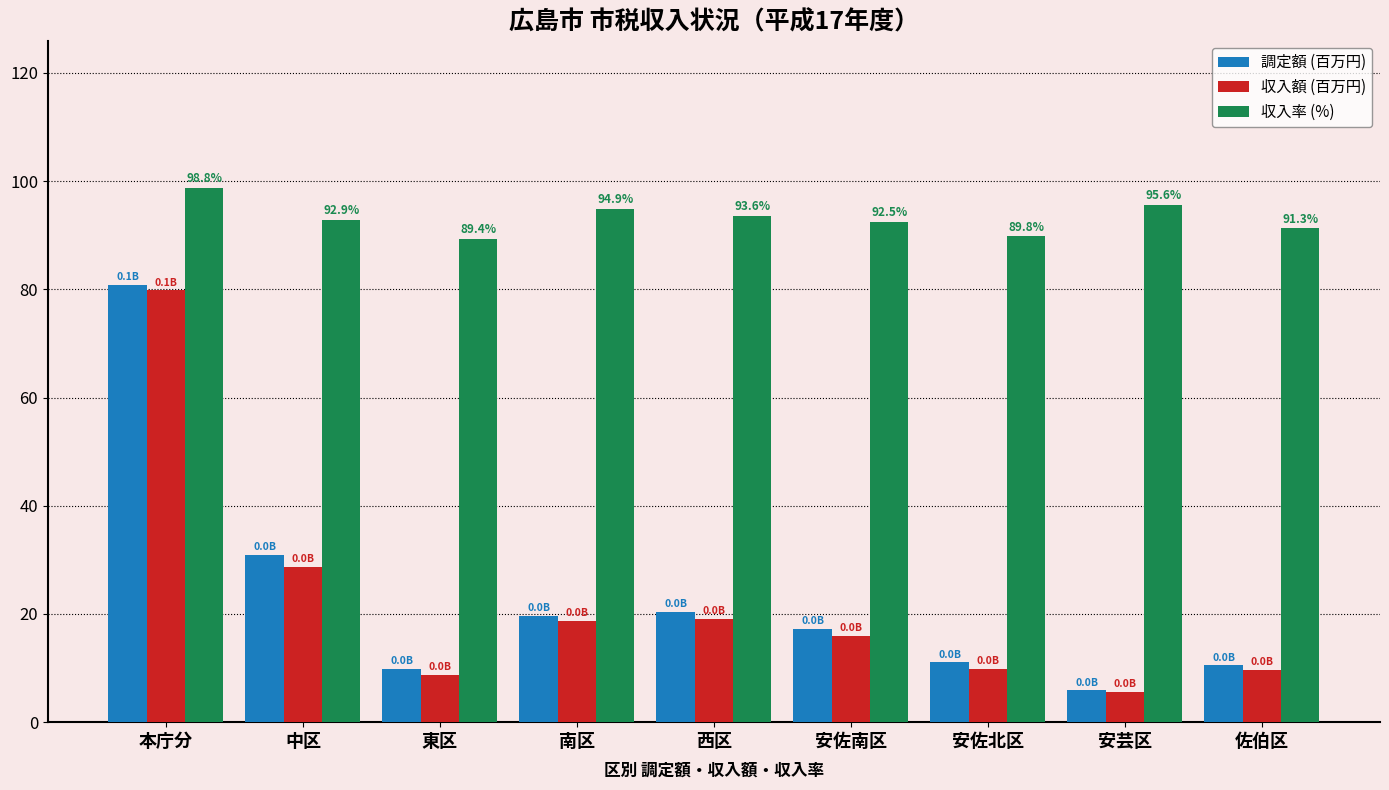

The 調定額 (百万円) series shows 80.8 at 本庁分. True or false?

True